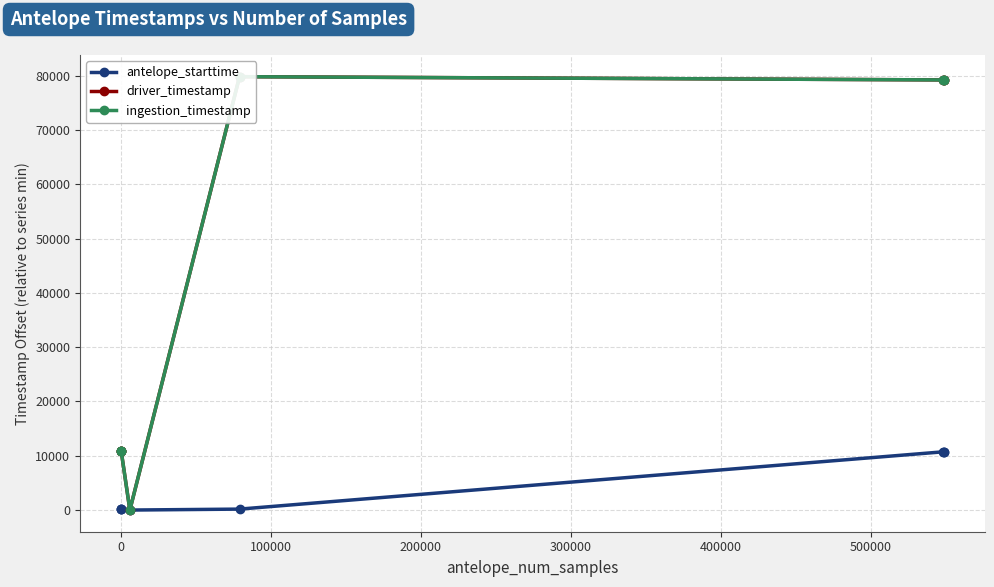

What is the value of the antelope_starttime point at the 8th from the left?

10686.5